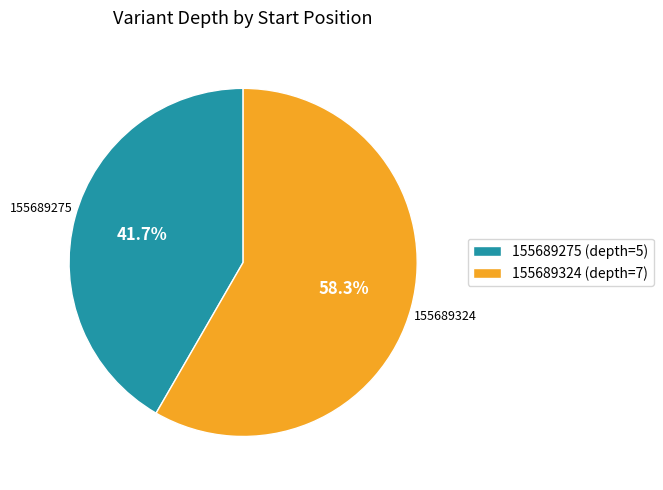

How many segments does this pie chart have?

2